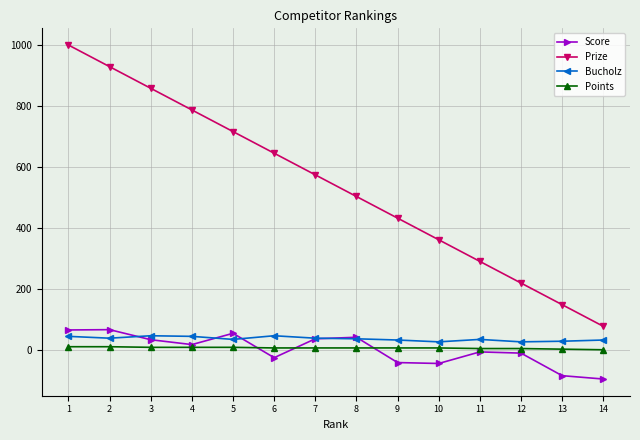

Read the Bucholz value at 12, to the nearest 10.

30